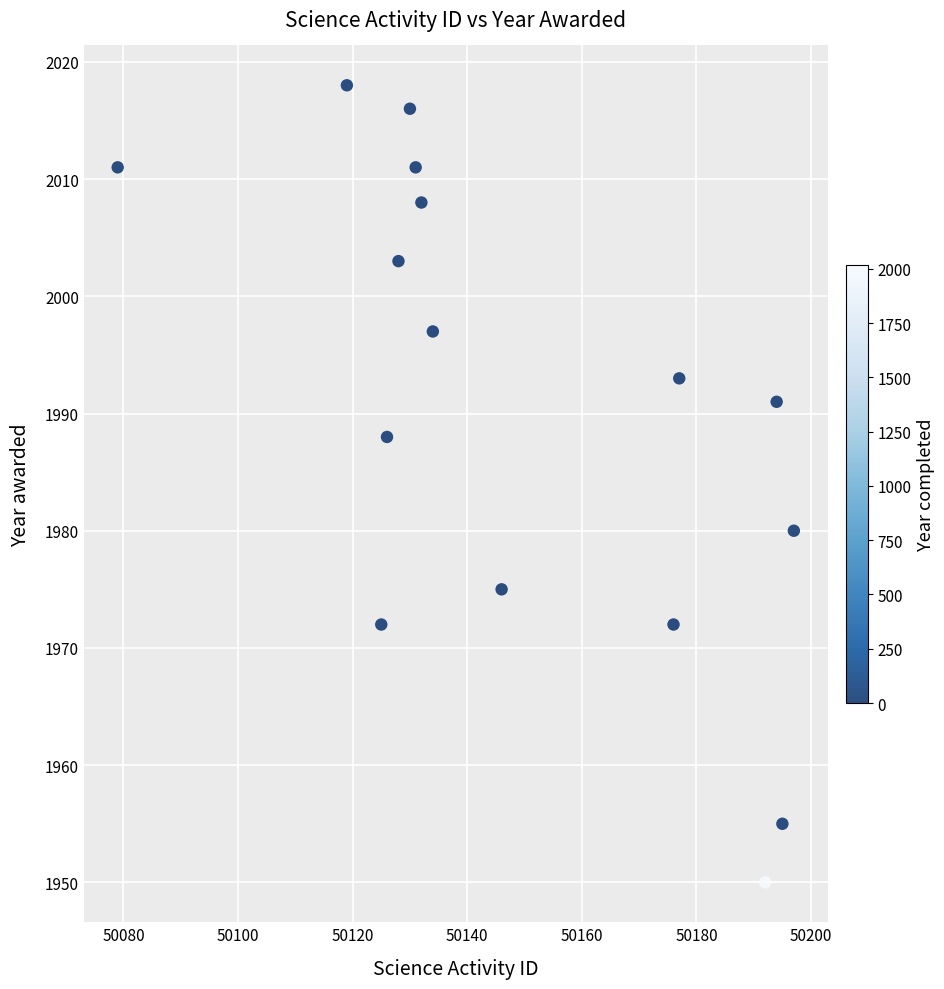

What is the range of X values (max minus min)?

118